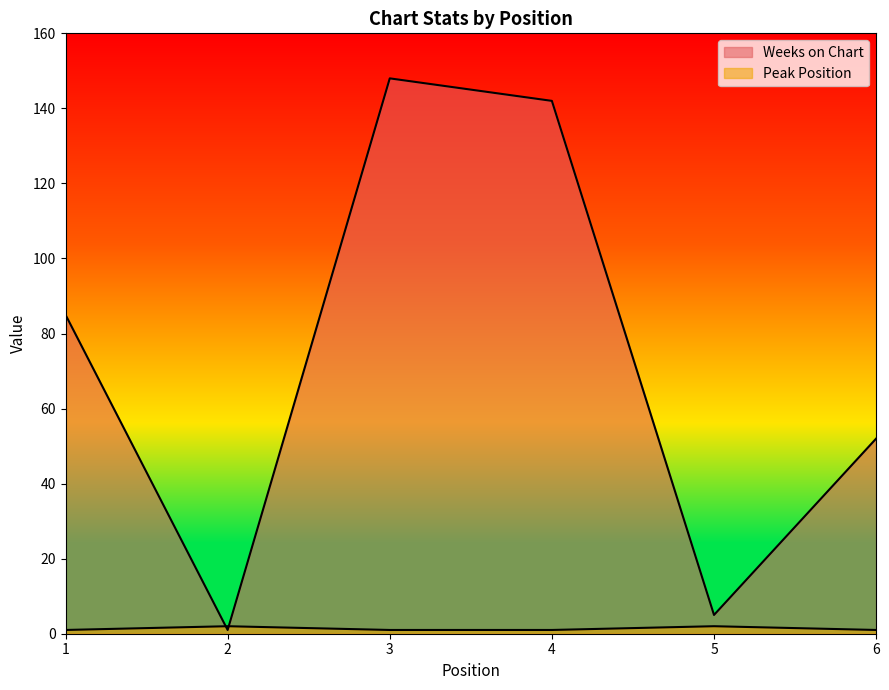

At which category does the chart reach its minimum across all series?

2